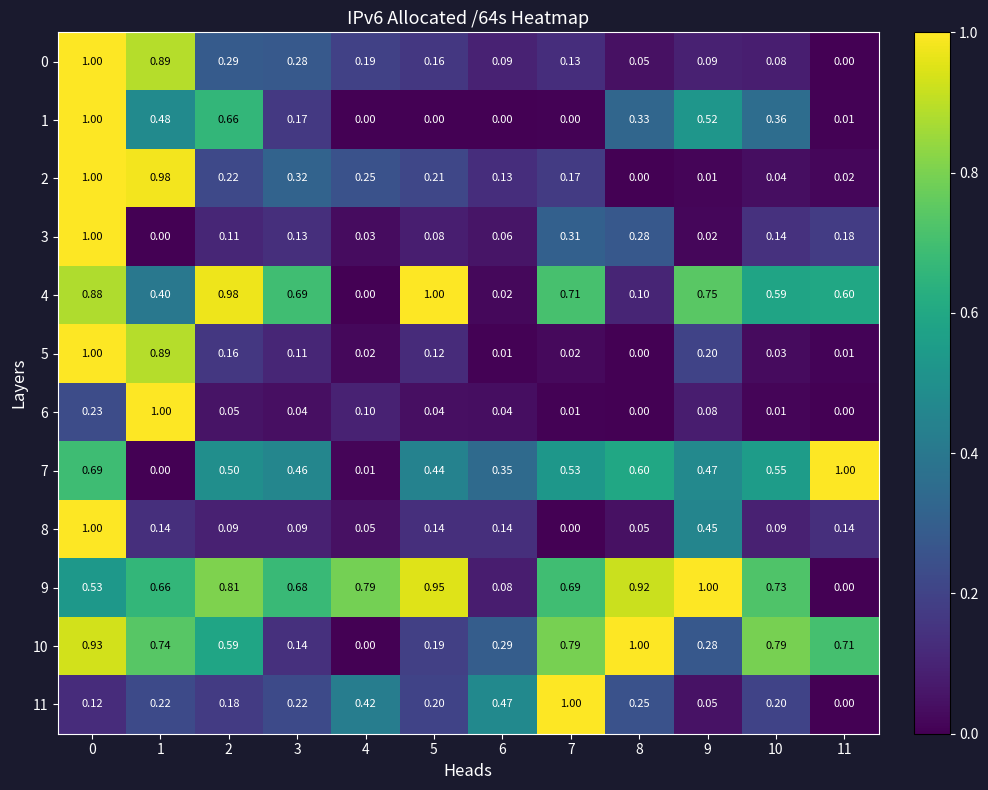

Is the value of 1 at 10 greater than the value of 8 at 9?

No